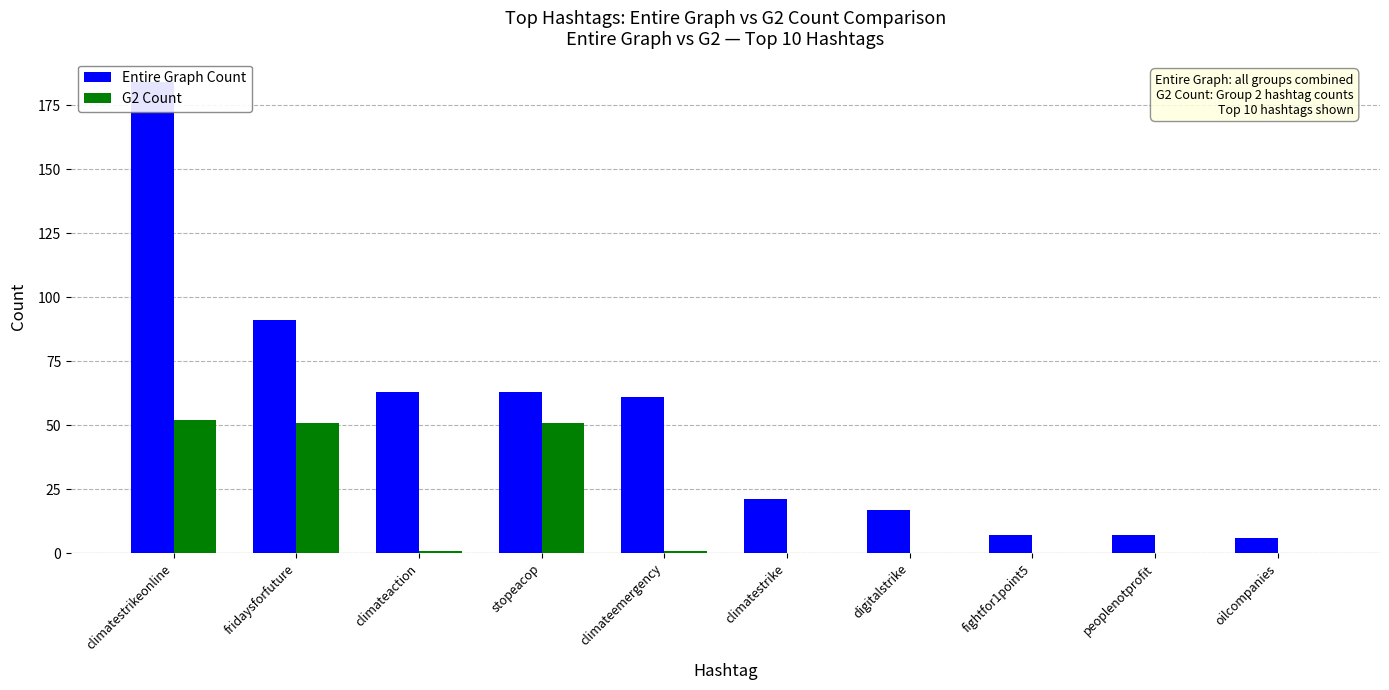

What is the total value across all series at fridaysforfuture?

142